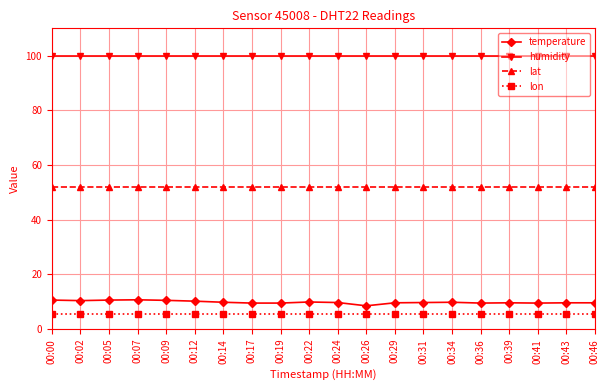

True or false: lat and lon intersect in this chart.

False